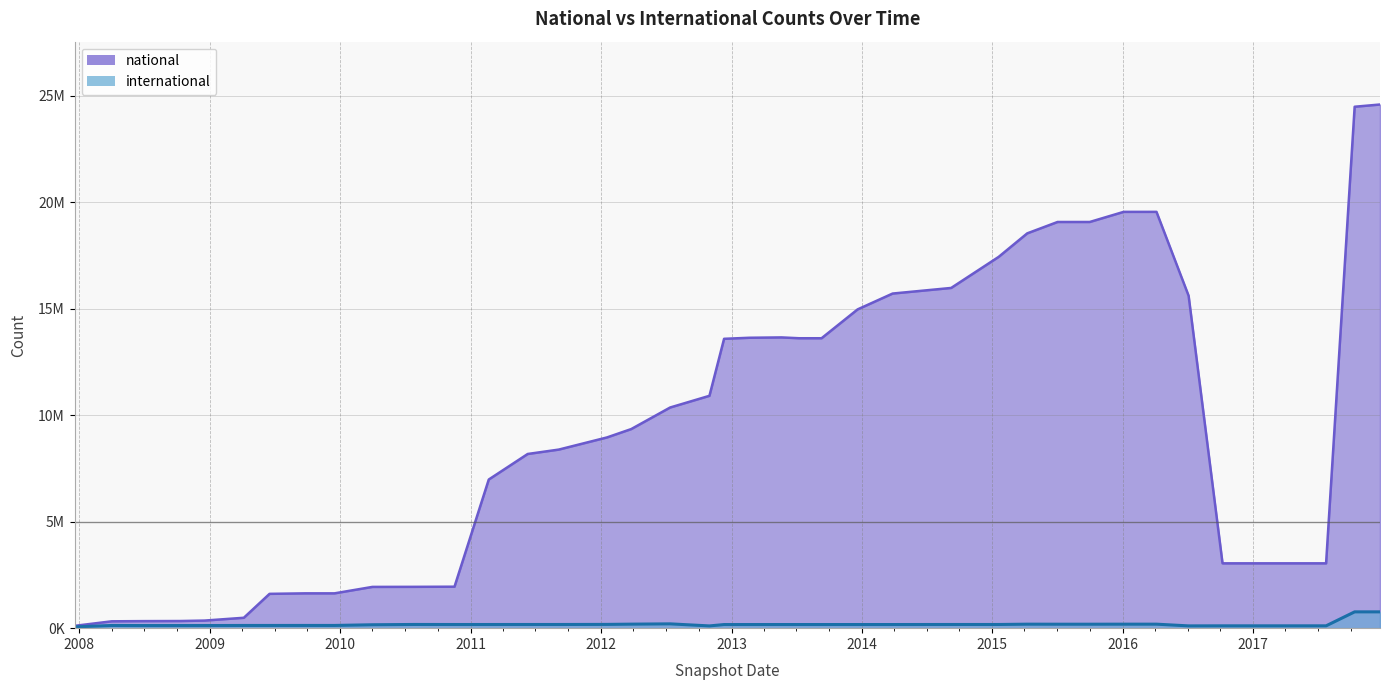

What is the spread (max minus min) of values at 2009-09-25?

1507004